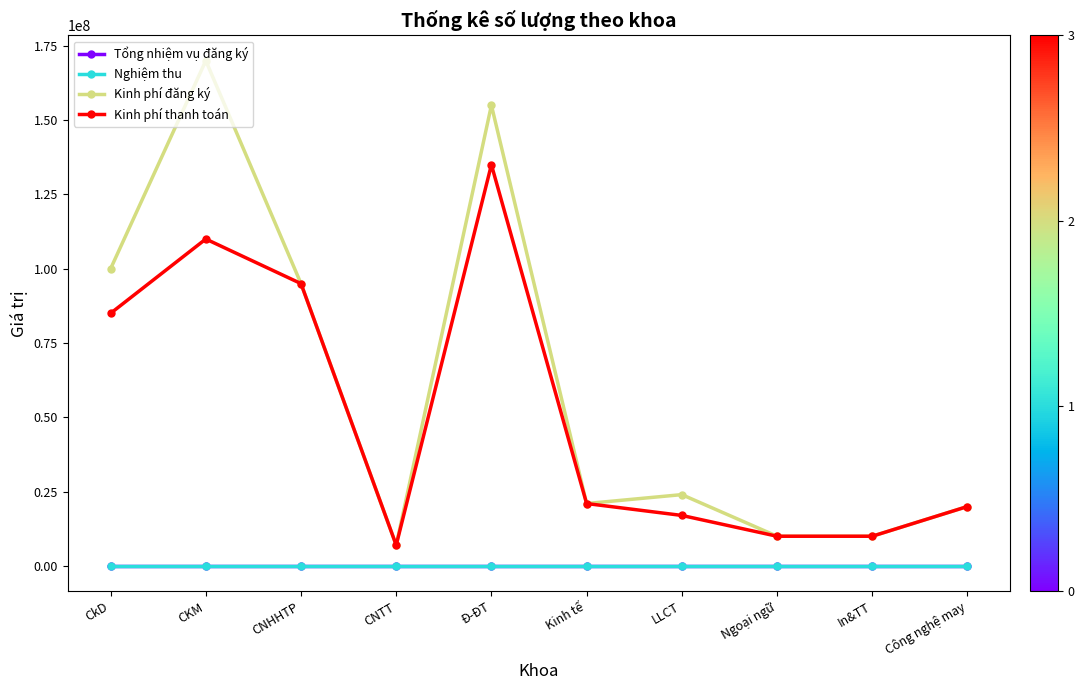

Which series changed the most between CNHHTP and LLCT?

Kinh phí thanh toán